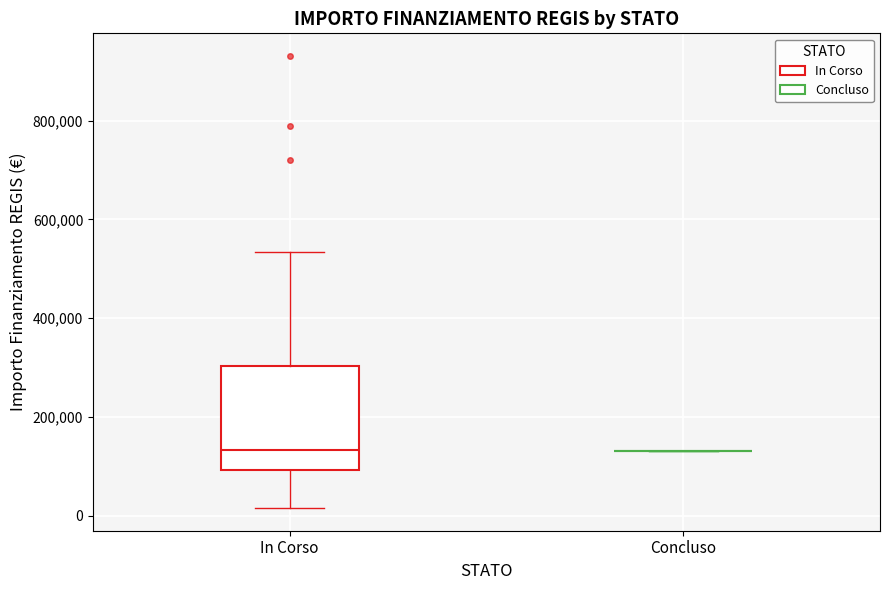

Reading left to right, read every box against the y-axis: the position of its median line, the range the box covers, and the ends of its whiskers. The values are not printed on the chart, so give them approximately, as read against the axis.

In Corso: median 140000, box 100000 to 300000, whiskers 20000 to 540000
Concluso: box collapsed to a line at 140000, whiskers 140000 to 140000